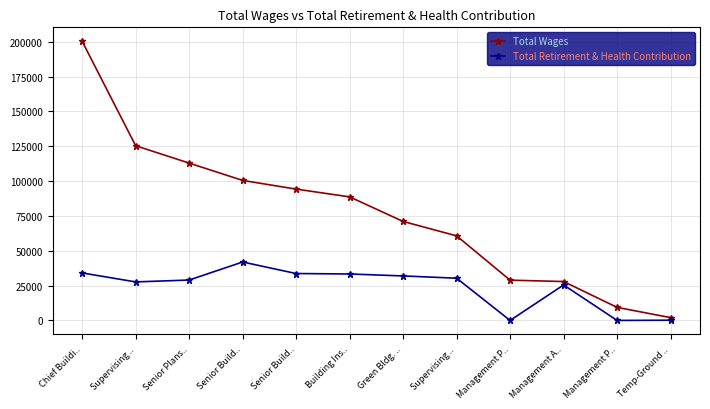

The Total Wages series shows 30622 at Building Ins... True or false?

False